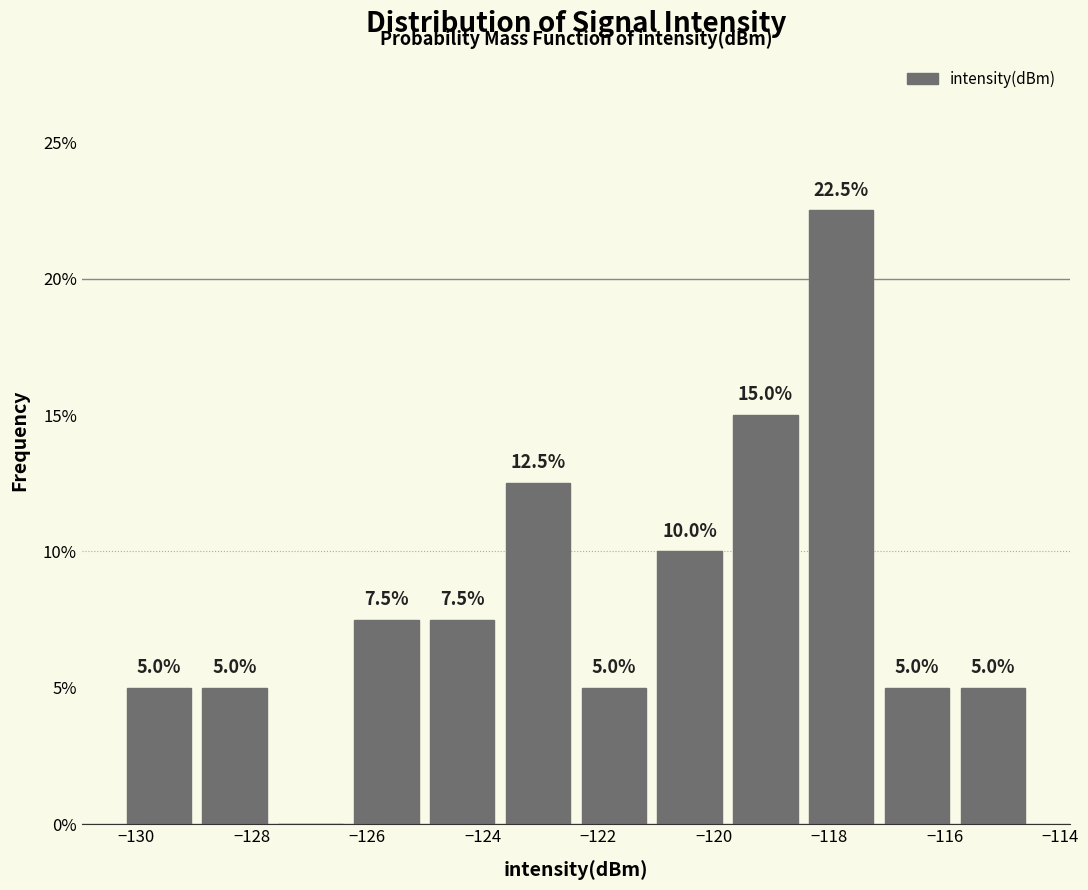

Which range on the x-axis has the tallest bar?

-118.4 to -117.2